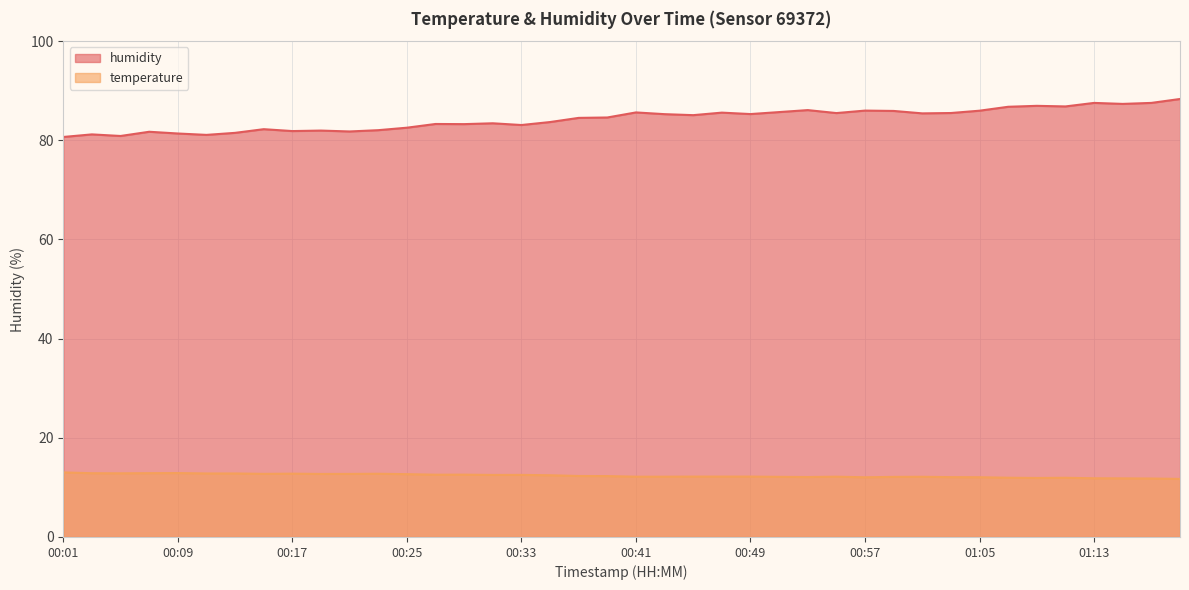

Where is temperature nearest to the value 12?

00:57